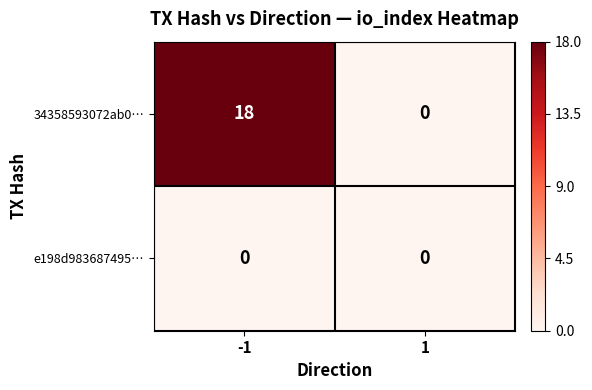

The 34358593072ab0… series shows 18 at -1. True or false?

True